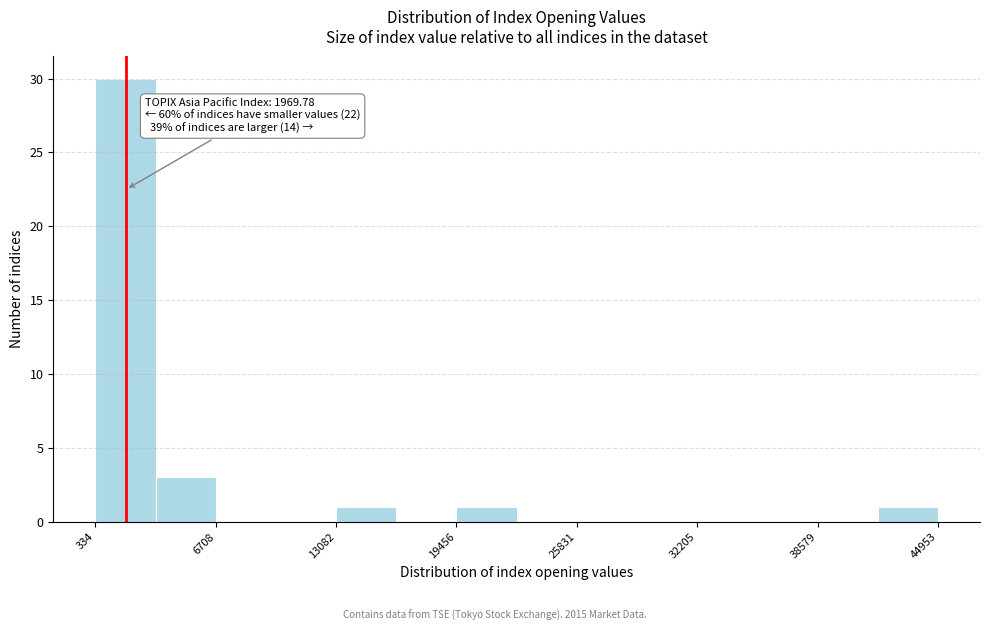

Around what value on the x-axis is the tallest bar? Give the approximate position of its centre, as read against the axis.

2000